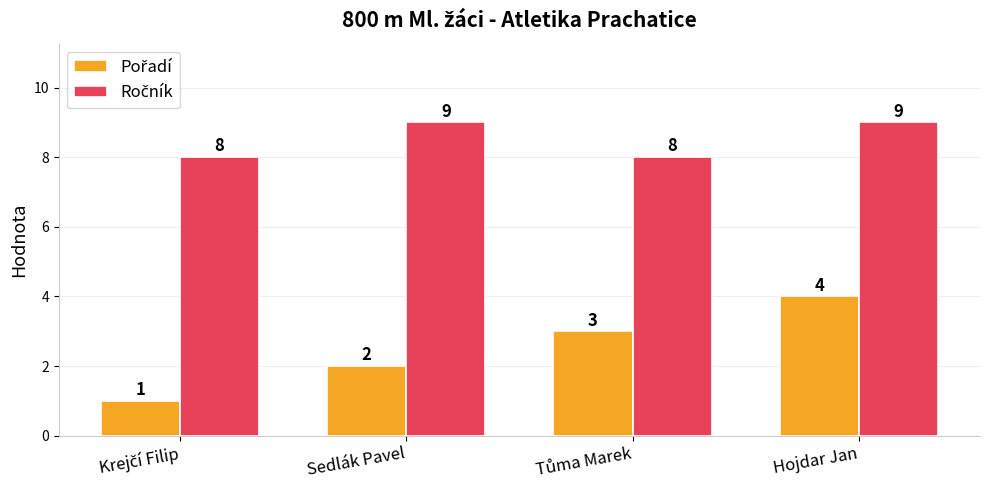

At how many categories does at least one series exceed 7?

4